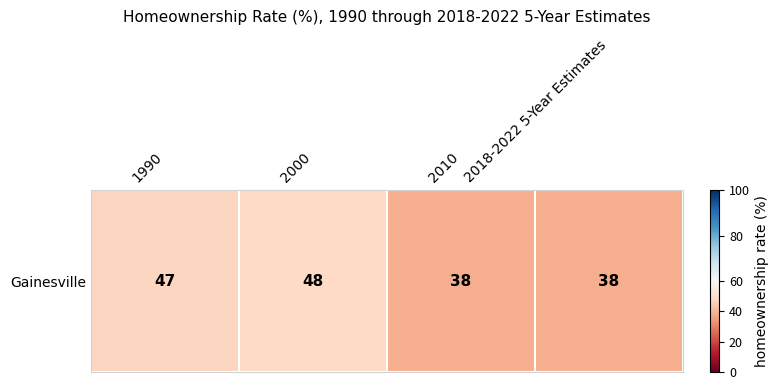

Where is the data nearest to the value 43?

1990